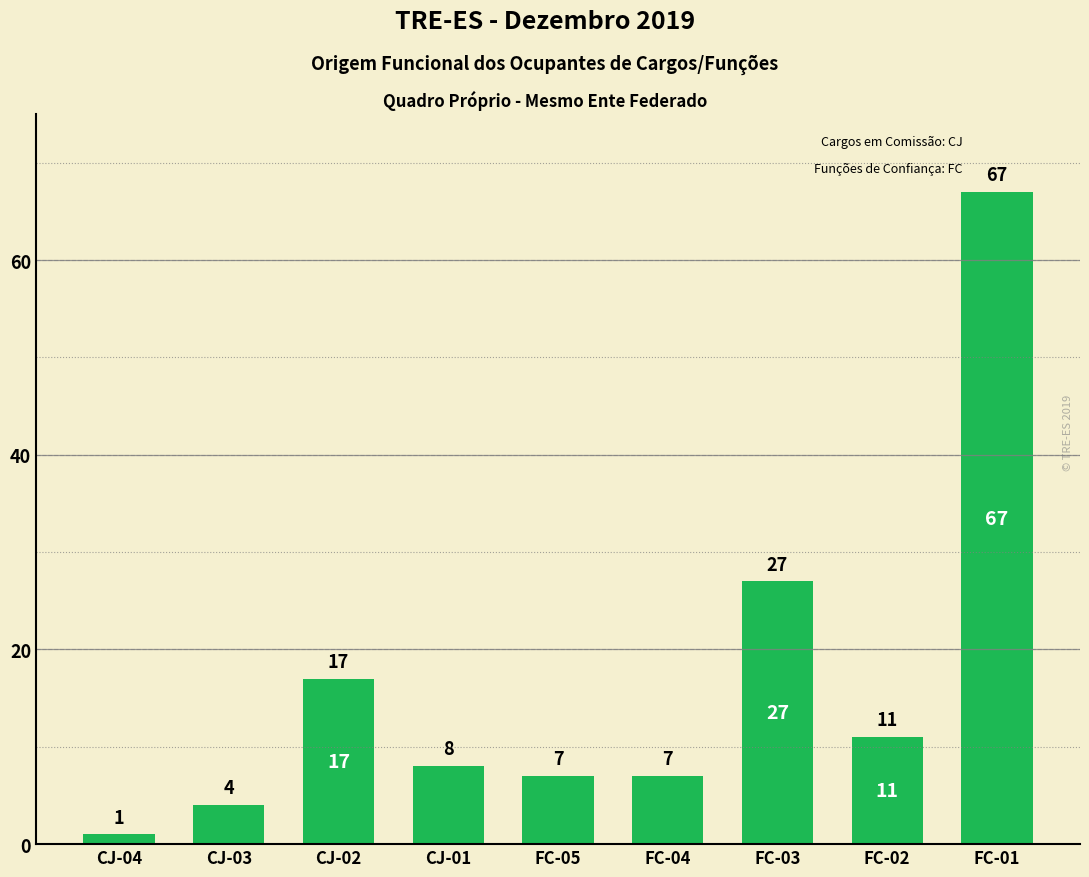

What is the difference between the maximum and minimum values?

66